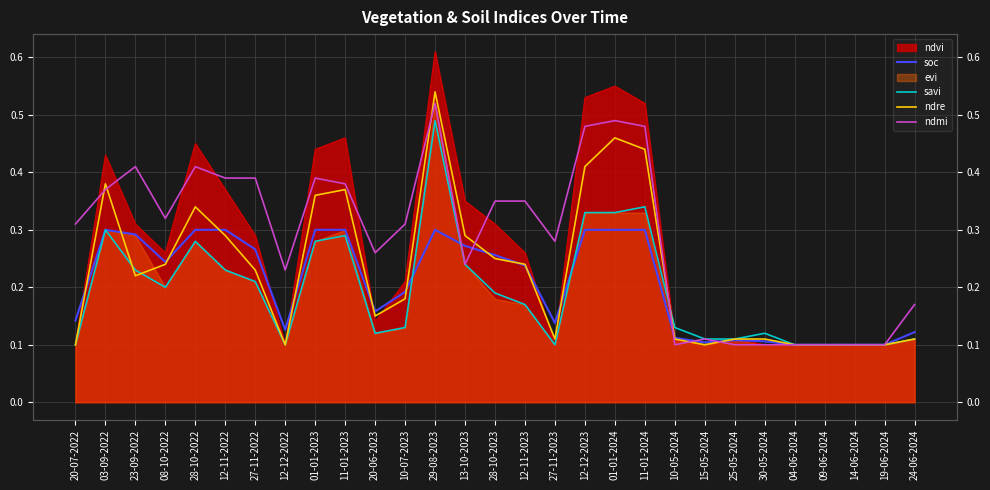

Between 14-06-2024 and 28-10-2022, which is larger?

28-10-2022